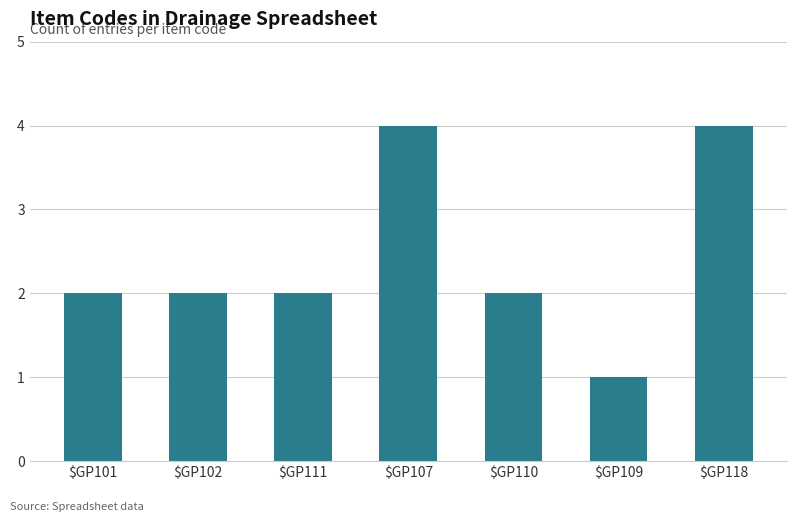

What position from the left is $GP110?

5